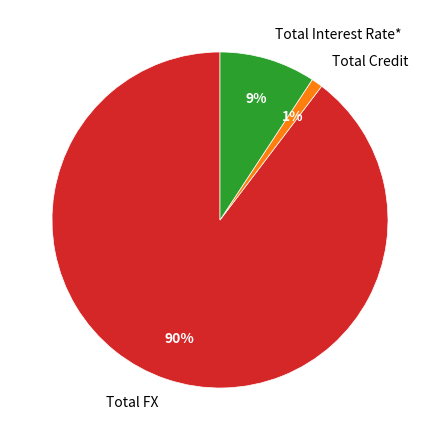

What is the majority slice?

Total FX